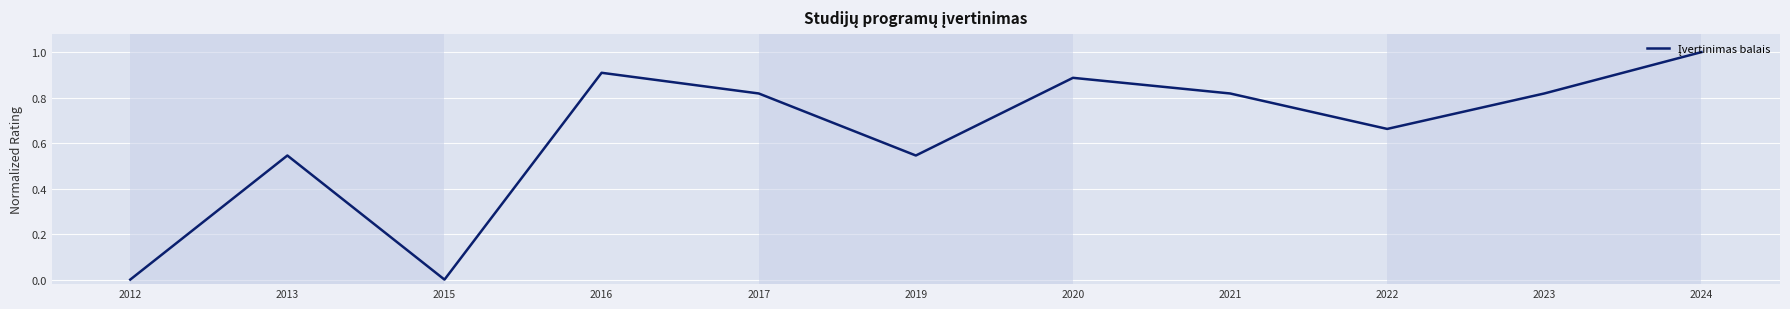

How many interior local peaks (higher than both neighbors) does the data have?

3